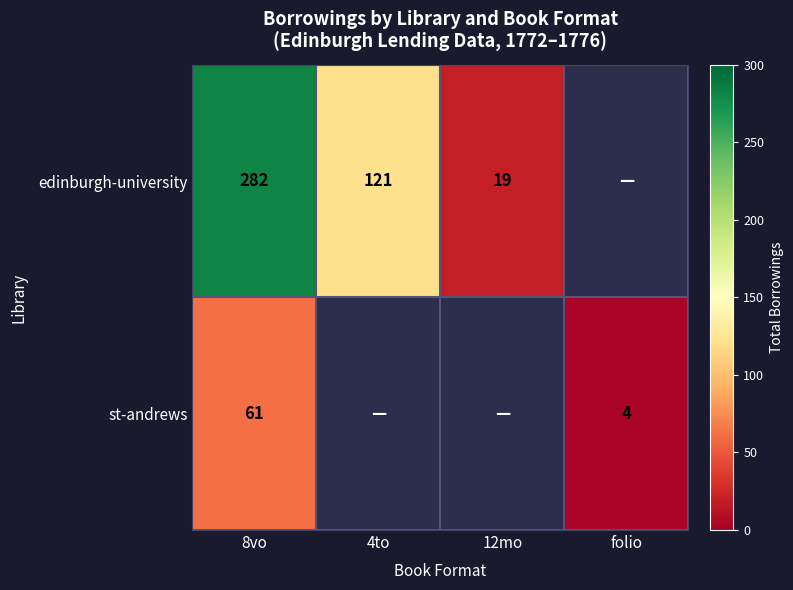

What is the difference between the edinburgh-university values at 8vo and 4to?

161